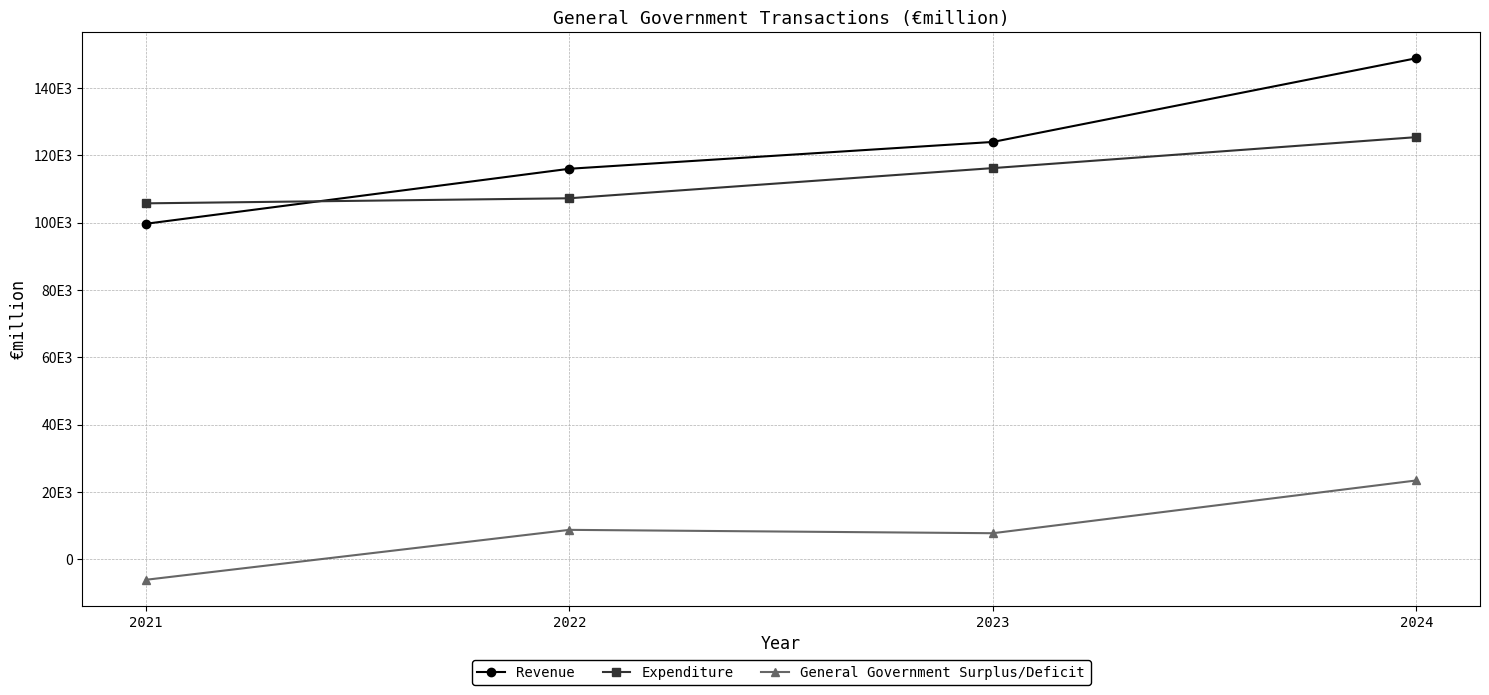

List the labels in order of Expenditure value, smallest first.

2021, 2022, 2023, 2024